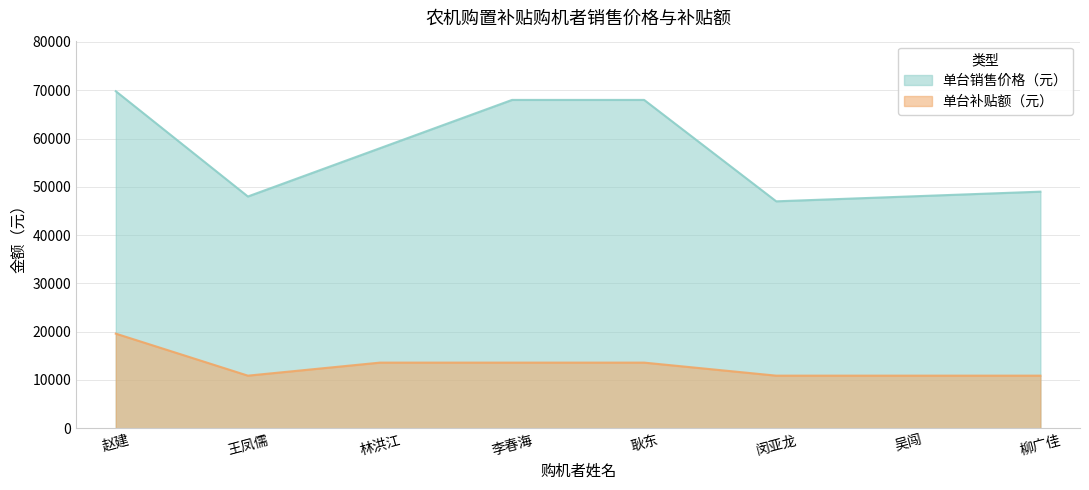

What is the spread (max minus min) of values at 耿东?

54400